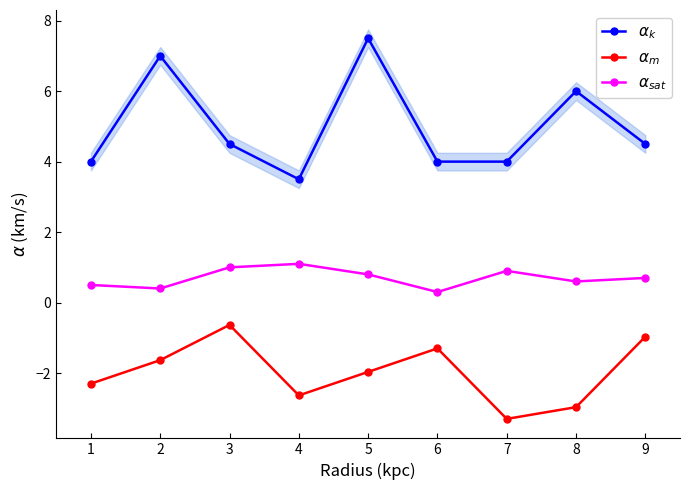

Reading right to left, list all the values displayed in this chart.

$\alpha_k$: 4.5	6.0	4.0	4.0	7.5	3.5	4.5	7.0	4.0
$\alpha_m$: -1.0	-3.0	-3.3	-1.3	-2.0	-2.6	-0.6	-1.6	-2.3
$\alpha_{sat}$: 0.7	0.6	0.9	0.3	0.8	1.1	1.0	0.4	0.5